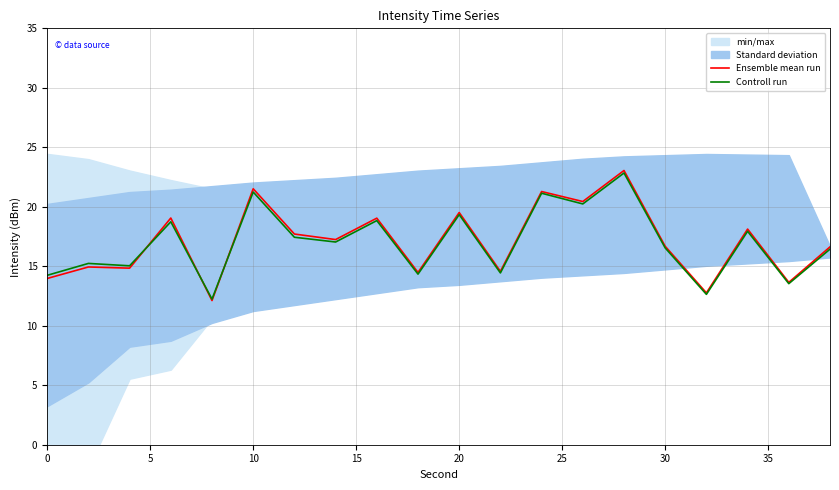

What is the minimum value for Ensemble mean run?

12.1